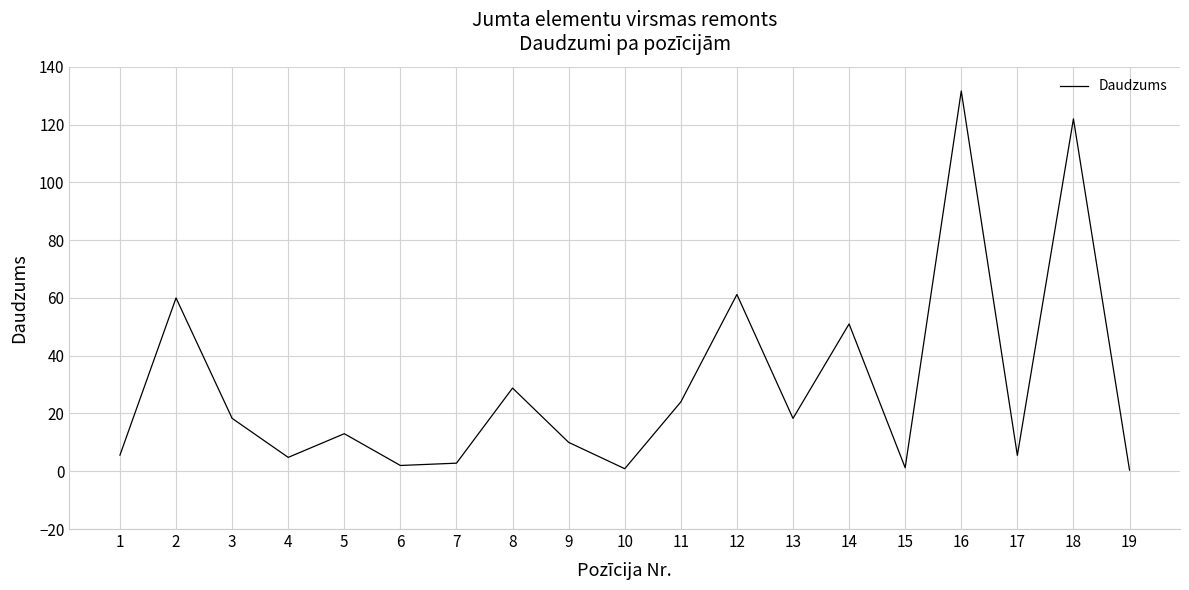

The value at 3 is 18.3. True or false?

True